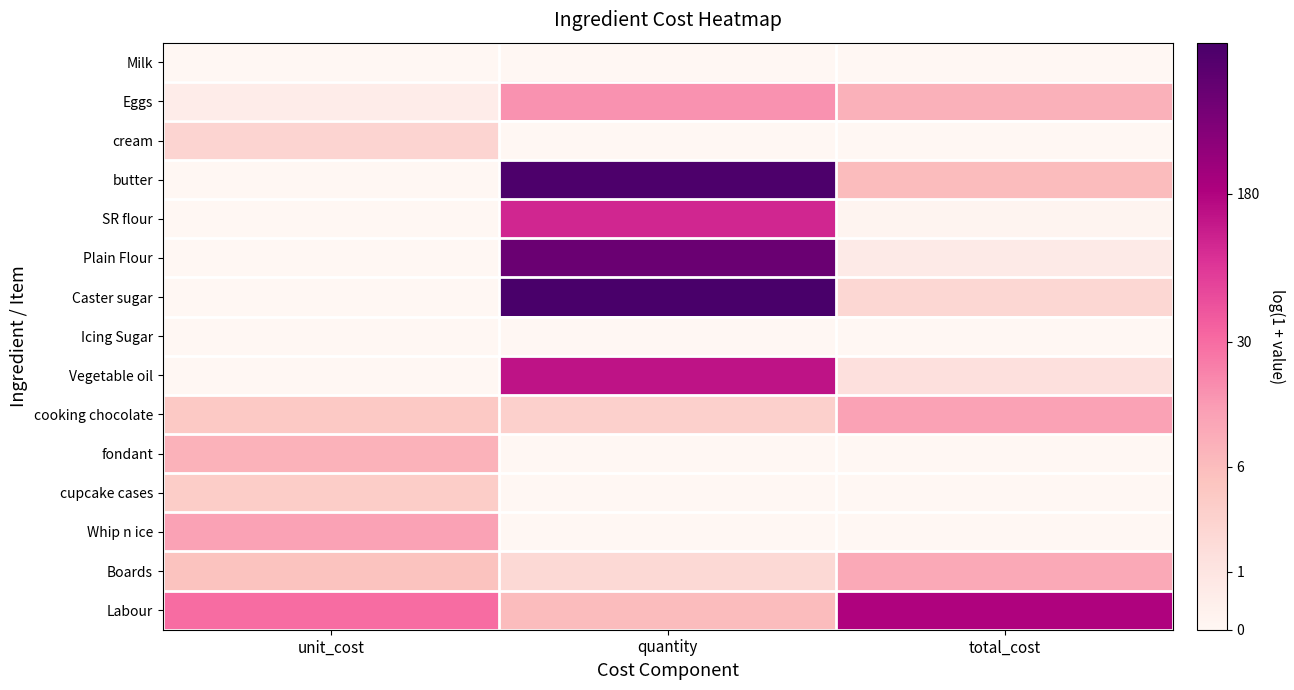

At how many categories does at least one series exceed 4?

2